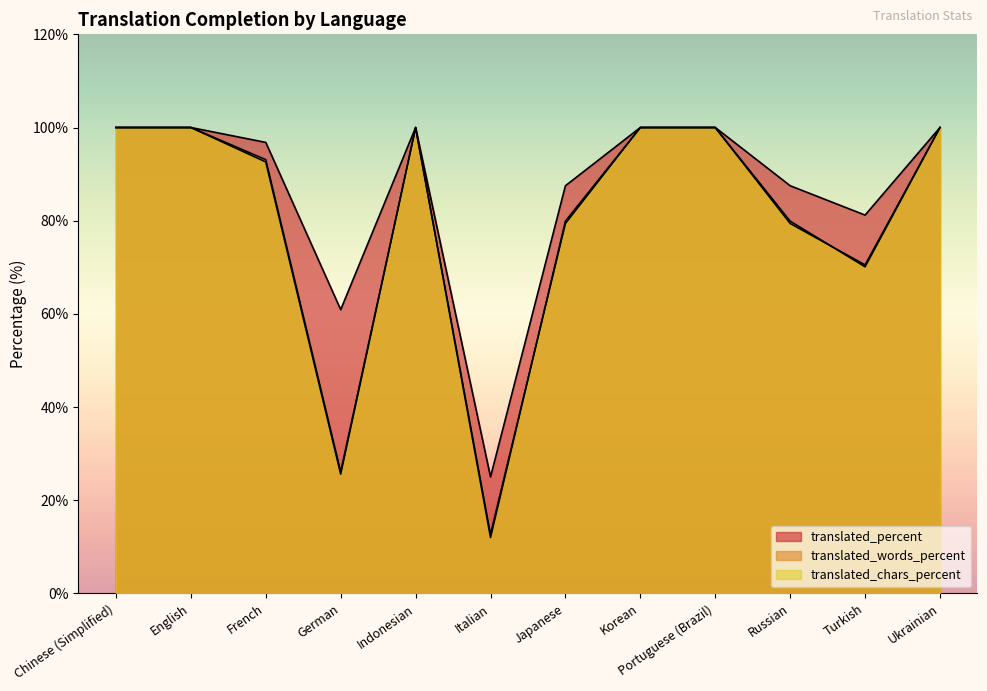

Reading left to right, what are all the values shown in this chart?

translated_percent: Chinese (Simplified)=100.0	English=100.0	French=96.8	German=60.9	Indonesian=100.0	Italian=25.0	Japanese=87.5	Korean=100.0	Portuguese (Brazil)=100.0	Russian=87.5	Turkish=81.2	Ukrainian=100.0
translated_words_percent: Chinese (Simplified)=100.0	English=100.0	French=93.1	German=26.1	Indonesian=100.0	Italian=12.0	Japanese=79.9	Korean=100.0	Portuguese (Brazil)=100.0	Russian=79.9	Turkish=70.1	Ukrainian=100.0
translated_chars_percent: Chinese (Simplified)=100.0	English=100.0	French=92.6	German=25.6	Indonesian=100.0	Italian=12.7	Japanese=79.4	Korean=100.0	Portuguese (Brazil)=100.0	Russian=79.4	Turkish=70.5	Ukrainian=100.0